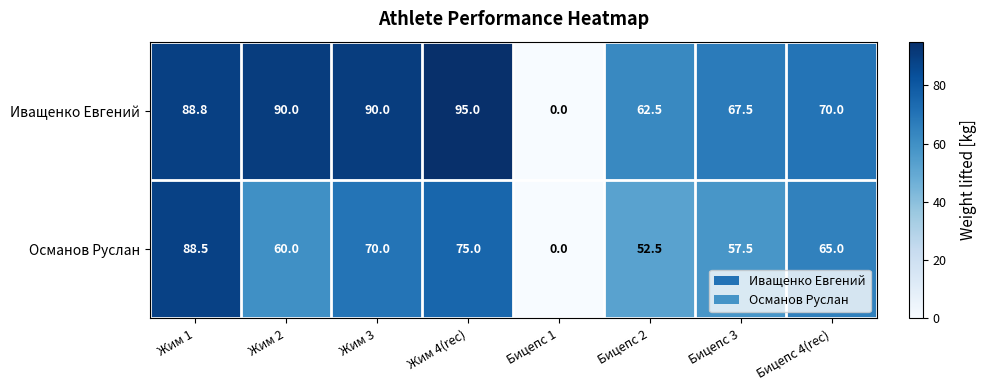

What is the difference between the Иващенко Евгений values at Жим 3 and Бицепс 1?

90.0